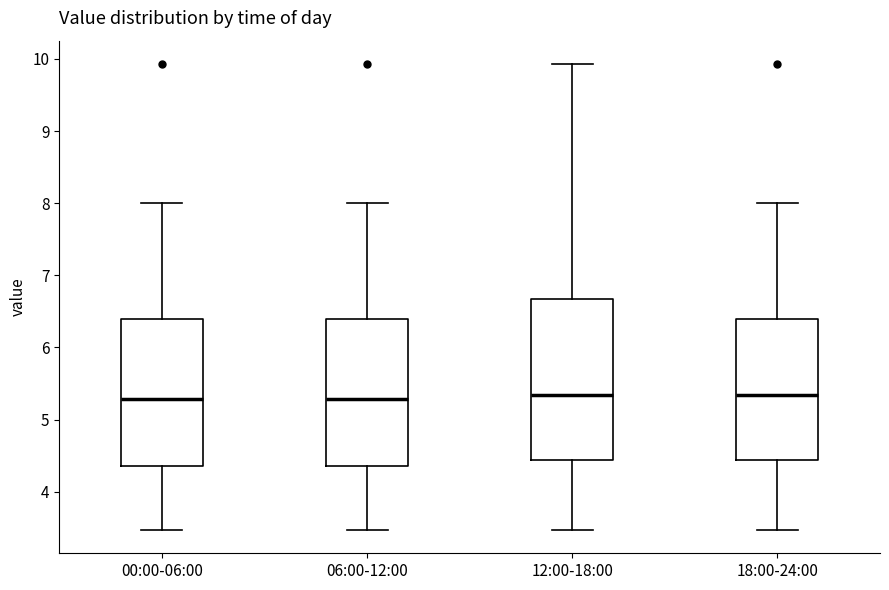

Reading left to right, transcribe this box plot: for each box, give where its median line is, the range the box spans, and where its two whiskers end, as read against the y-axis. The values are not printed on the chart, so give them approximately, as read against the axis.

00:00-06:00: median 5.3, box 4.4 to 6.4, whiskers 3.5 to 8.0
06:00-12:00: median 5.3, box 4.4 to 6.4, whiskers 3.5 to 8.0
12:00-18:00: median 5.3, box 4.4 to 6.7, whiskers 3.5 to 9.9
18:00-24:00: median 5.3, box 4.4 to 6.4, whiskers 3.5 to 8.0